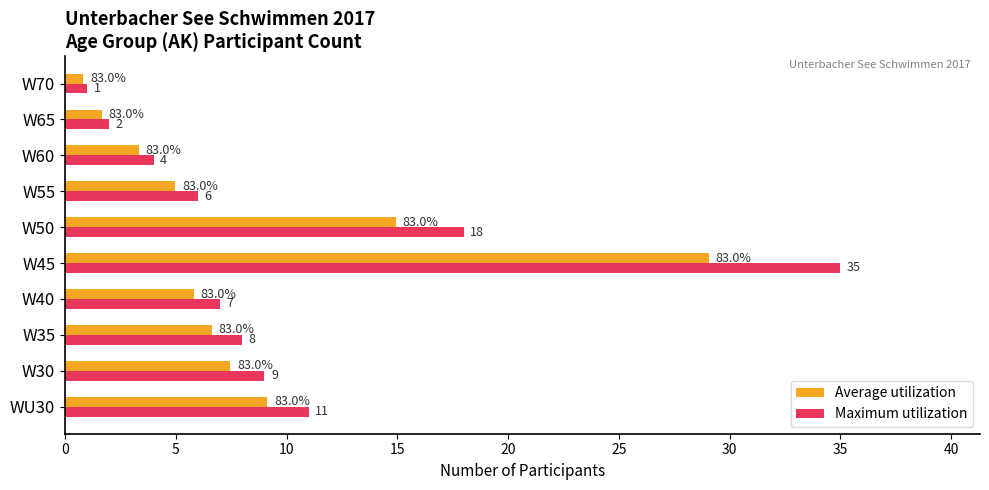

List the series in order of their overall mean, lowest first.

Average utilization, Maximum utilization